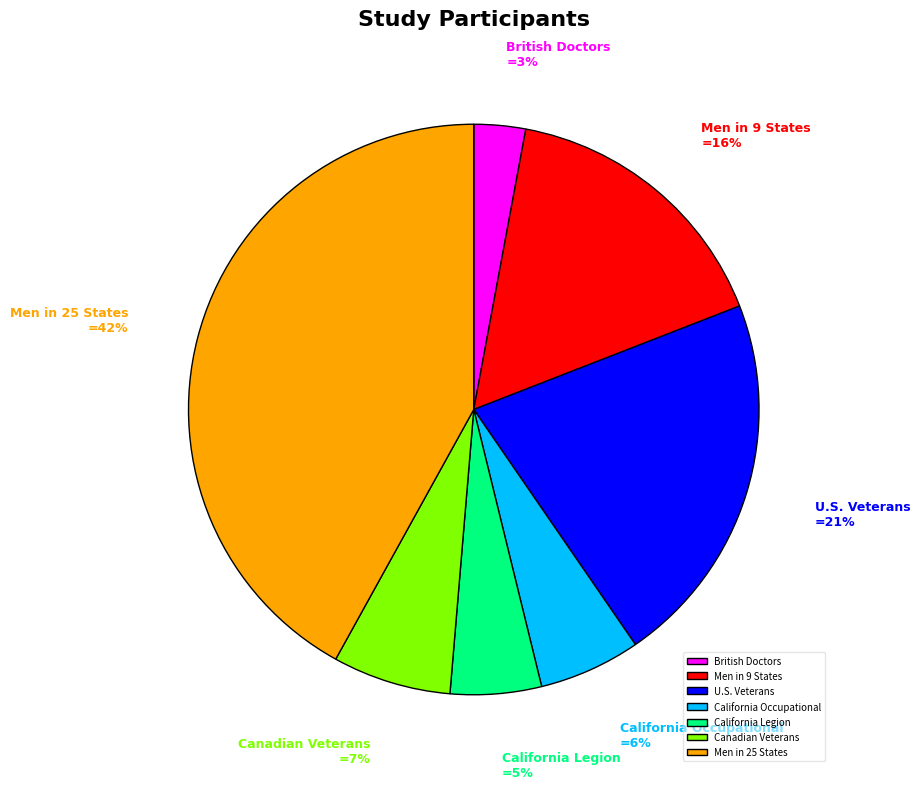

Does any single category account for the majority?

No